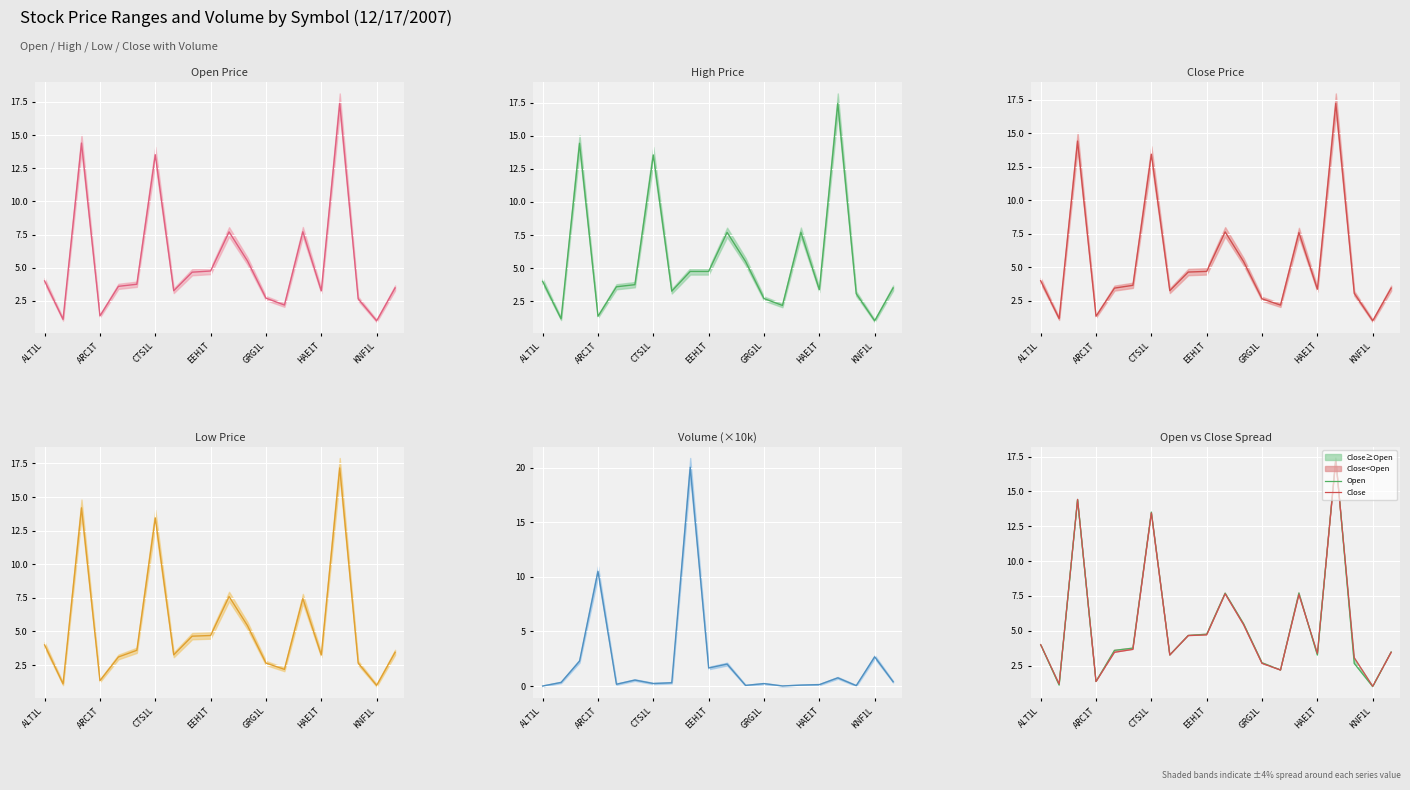

Rank the categories by high value from lowest to highest.

KNF1L, ANK1L, ARC1T, GRZ1R, GRG1L, KBL1L, DKR1L, HAE1T, LDJ1L, BAL1R, BLT1T, ALT1L, EEG1T, EEH1T, GRD1R, ETLAT, GZE1R, CTS1L, APG1L, IVL1L